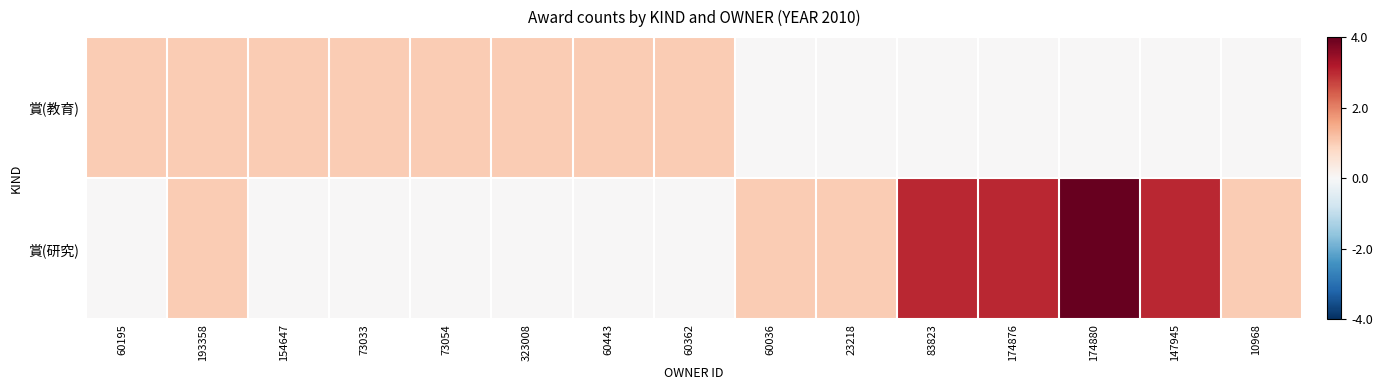

Reading left to right, what are all the values shown in this chart?

賞(教育): 60195=1	193358=1	154647=1	73033=1	73054=1	323008=1	60443=1	60362=1	60036=0	23218=0	83823=0	174876=0	174880=0	147945=0	10968=0
賞(研究): 60195=0	193358=1	154647=0	73033=0	73054=0	323008=0	60443=0	60362=0	60036=1	23218=1	83823=3	174876=3	174880=4	147945=3	10968=1